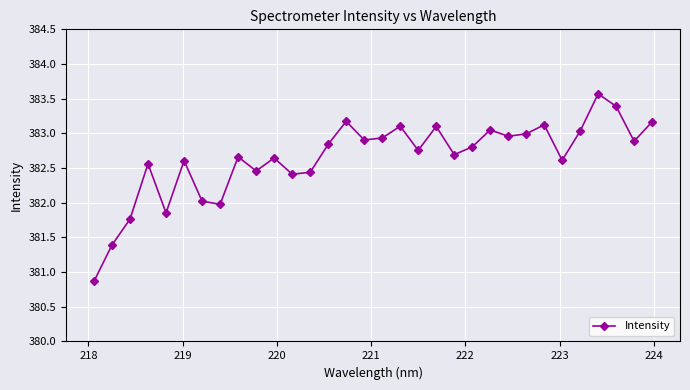

What is the maximum value shown in the chart?

383.6